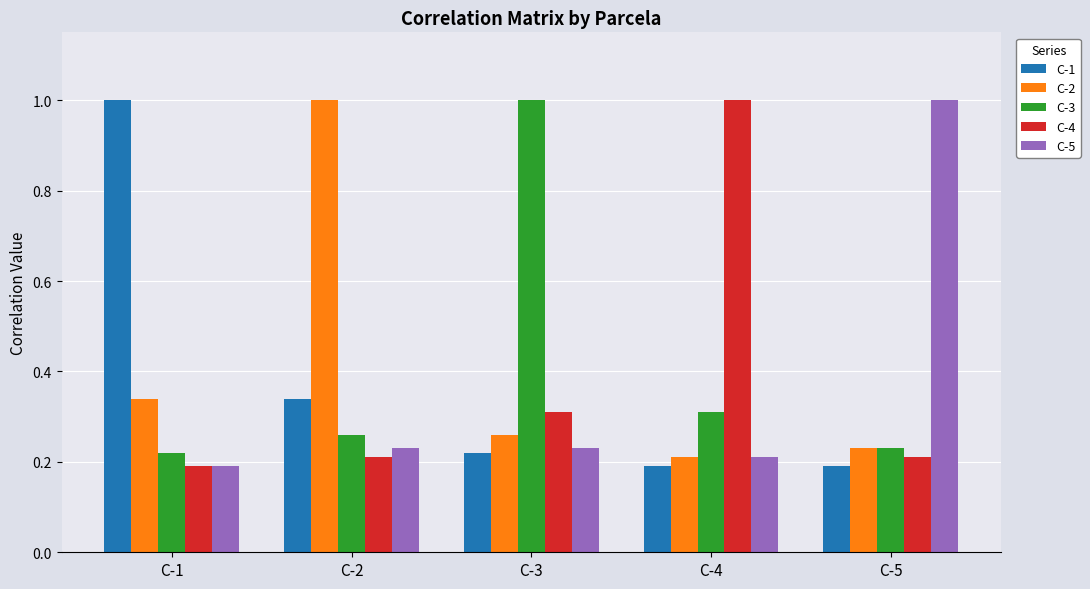

How many categories are shown in the chart?

5